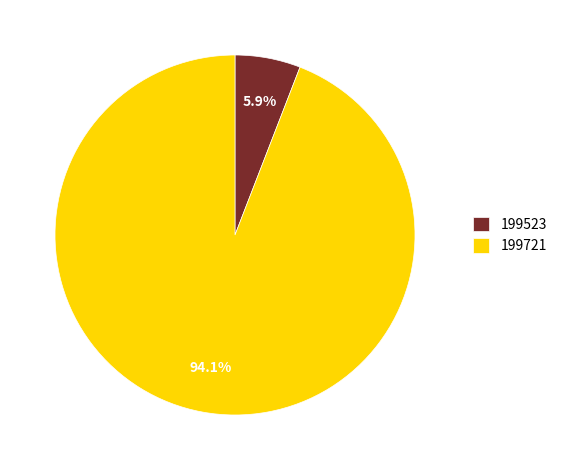

Between 199721 and 199523, which is larger?

199721